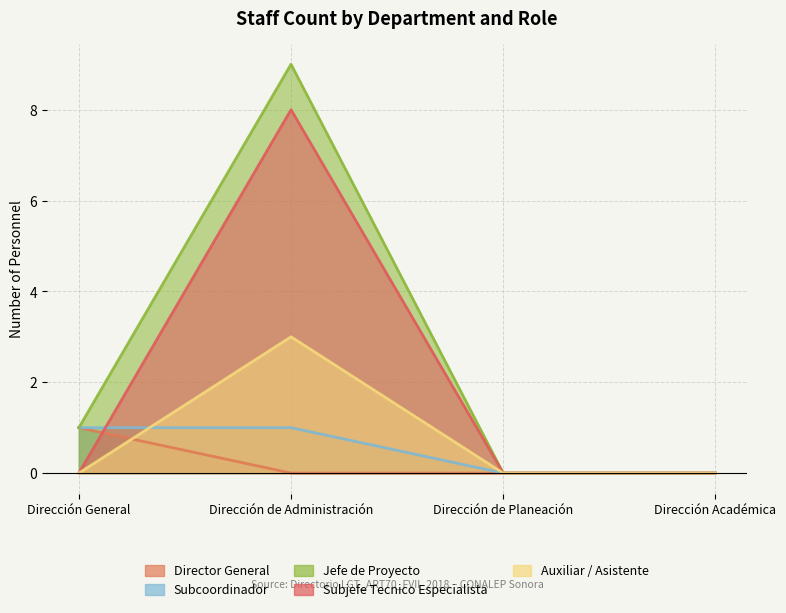

Between Dirección Académica and Dirección de Administración, which is larger?

Dirección Académica